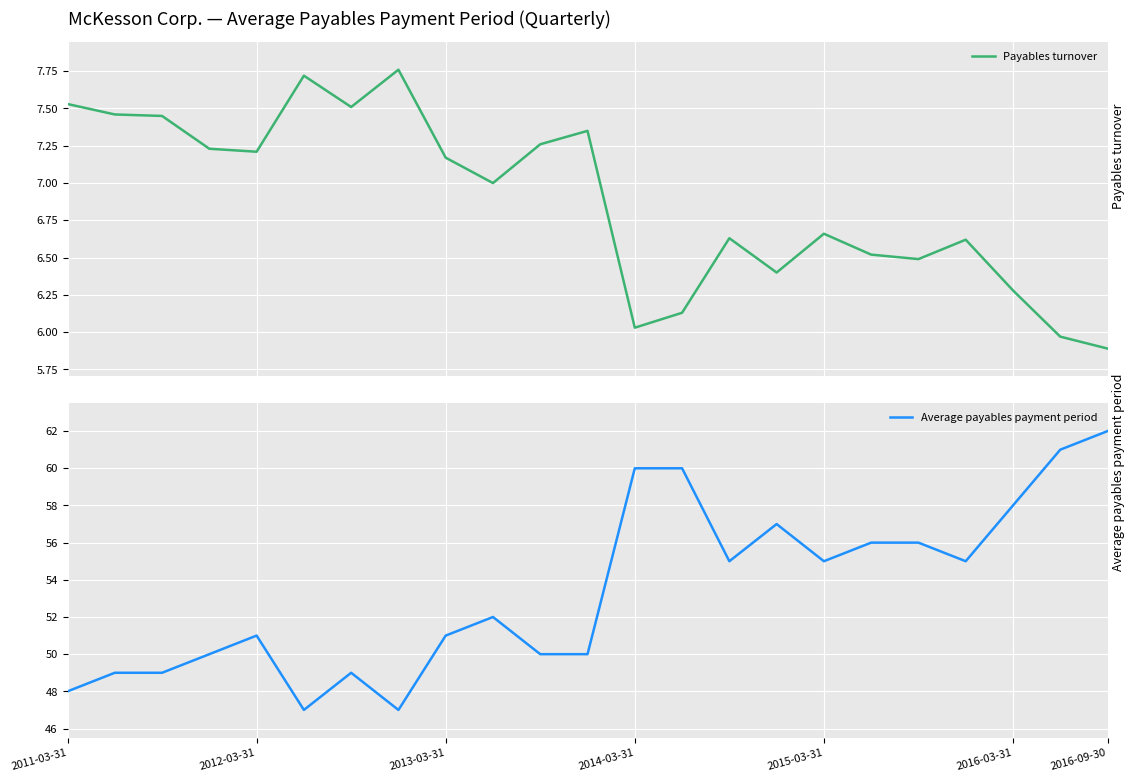

True or false: Payables turnover has a value of 9.9 at 17.

False